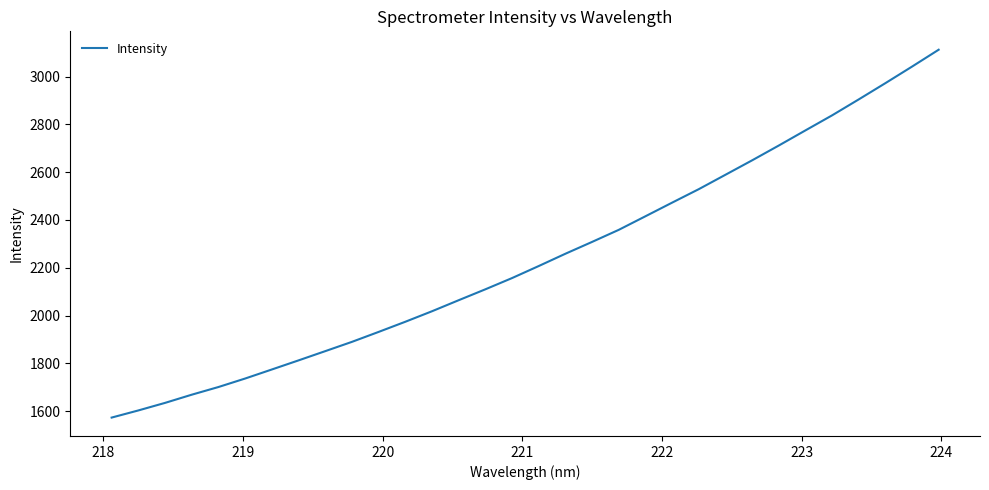

What is the greatest value displayed?

3112.1